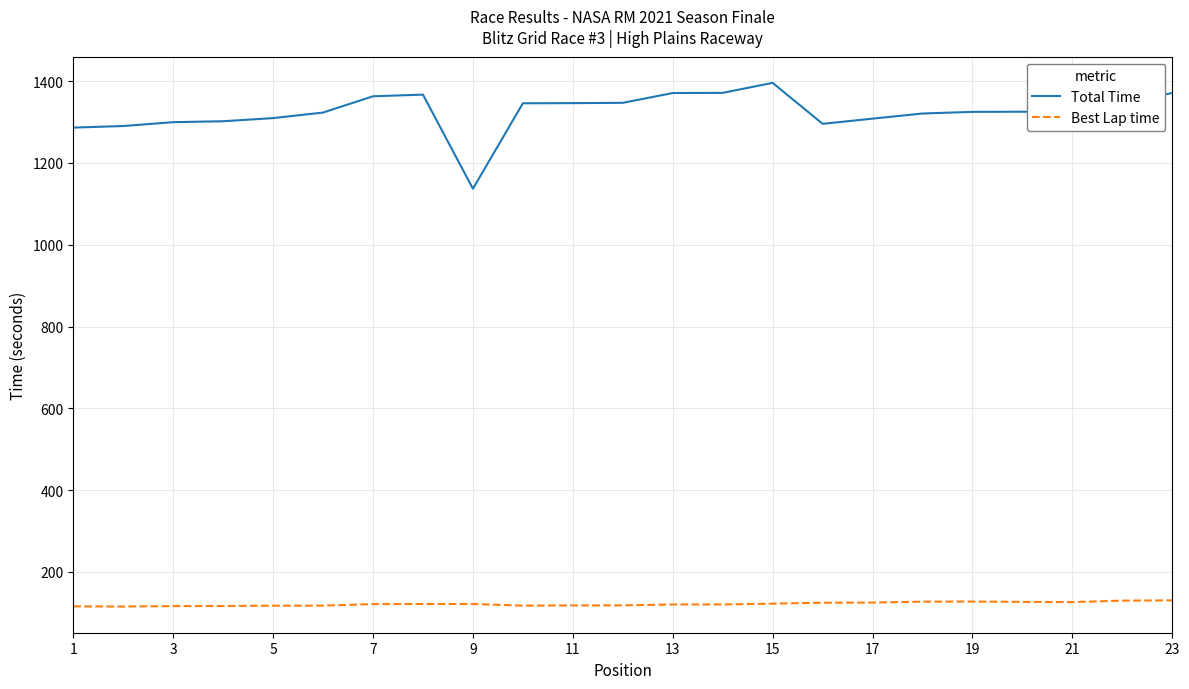

Rank the series by their maximum value, from highest to lowest.

Total Time, Best Lap time